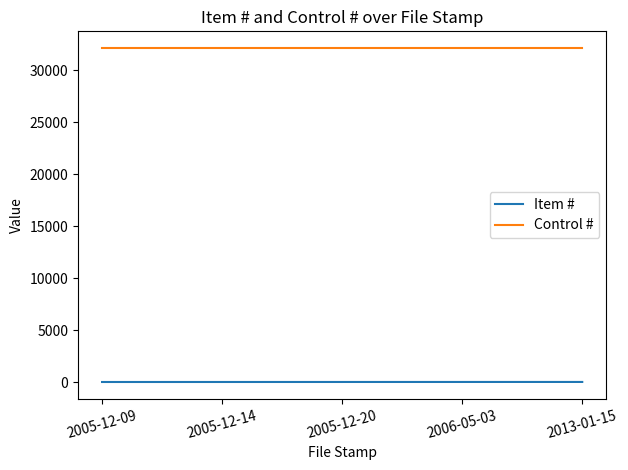

True or false: Item # and Control # intersect in this chart.

False